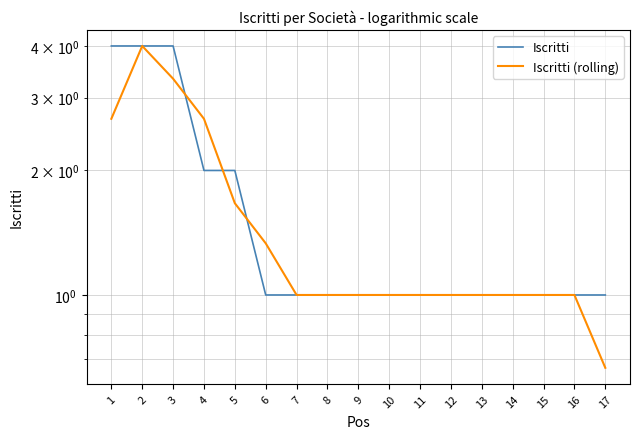

Reading left to right, what are all the values shown in this chart?

Iscritti: 1=4.0	2=4.0	3=4.0	4=2.0	5=2.0	6=1.0	7=1.0	8=1.0	9=1.0	10=1.0	11=1.0	12=1.0	13=1.0	14=1.0	15=1.0	16=1.0	17=1.0
Iscritti (rolling): 1=2.7	2=4.0	3=3.3	4=2.7	5=1.7	6=1.3	7=1.0	8=1.0	9=1.0	10=1.0	11=1.0	12=1.0	13=1.0	14=1.0	15=1.0	16=1.0	17=0.7